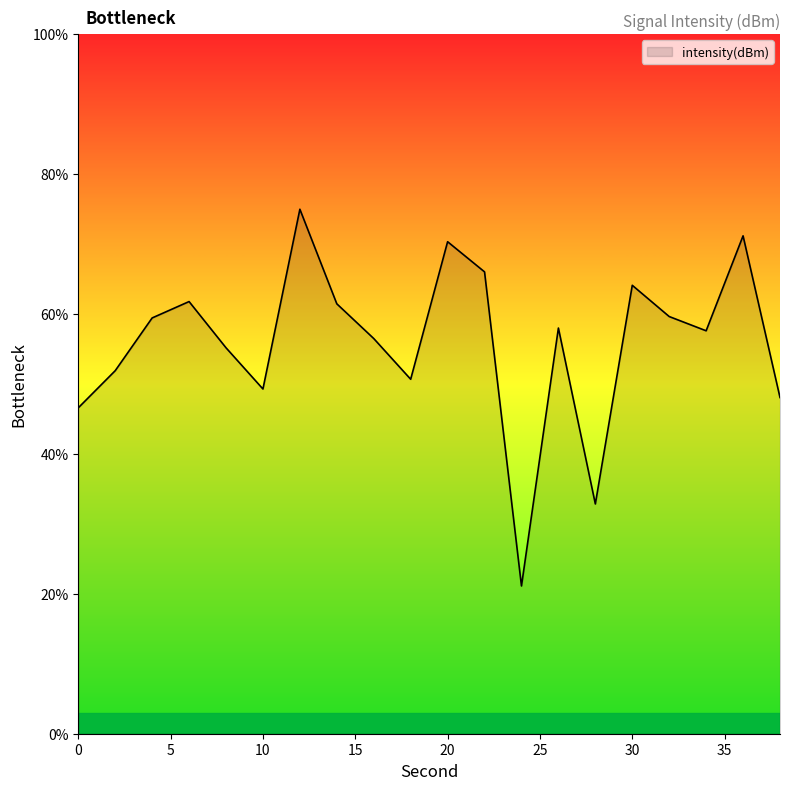

What is the greatest value displayed?

75.0